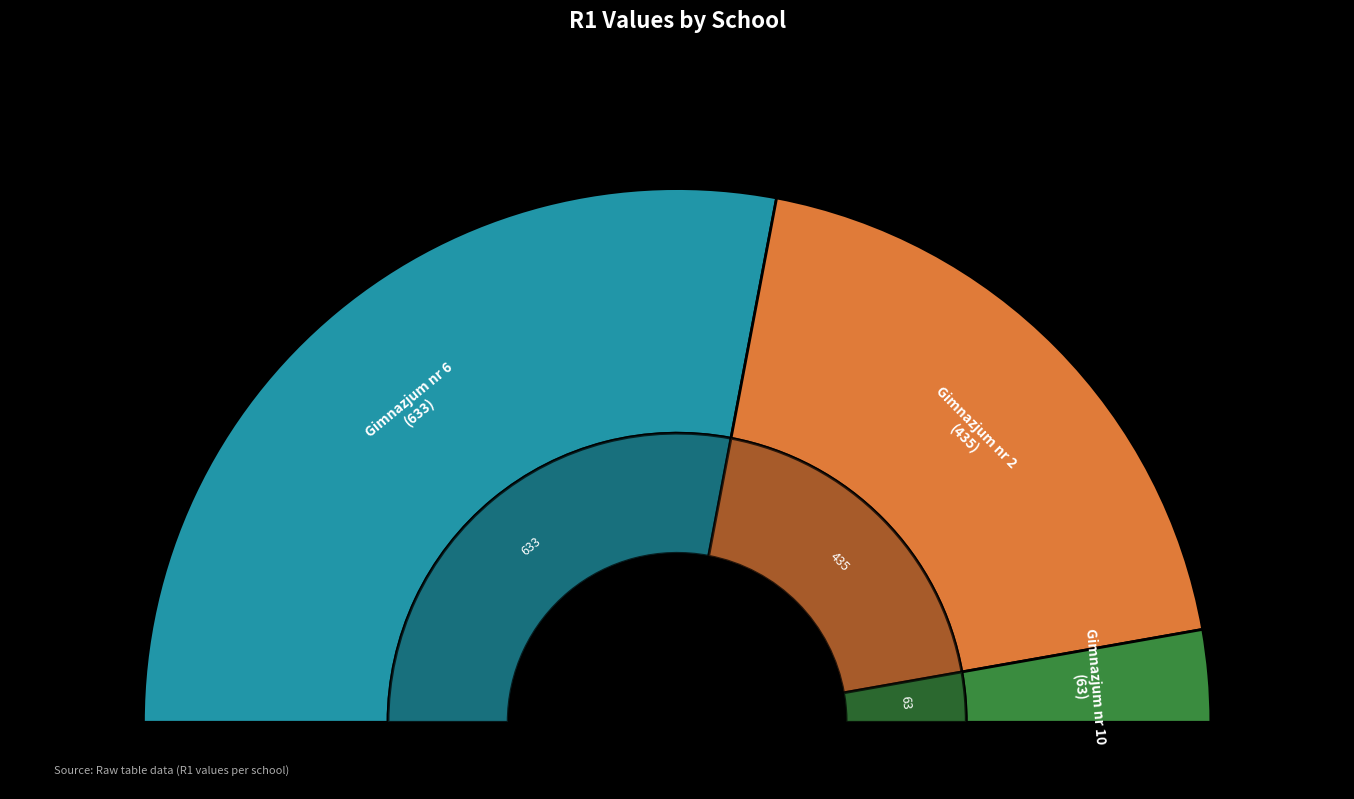

What is the change in value from Gimnazjum nr 2 to Gimnazjum nr 10?

-372